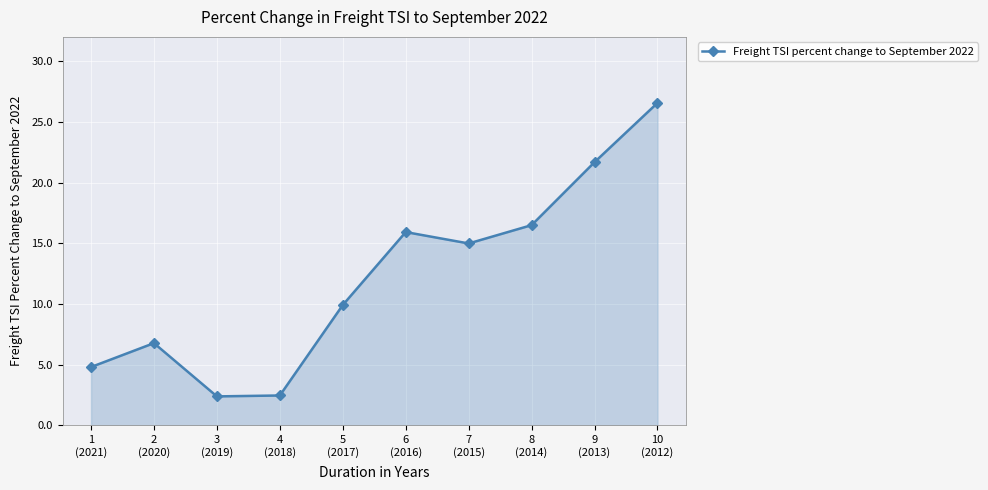

What is the difference between the values at 4
(2018) and 5
(2017)?

7.5